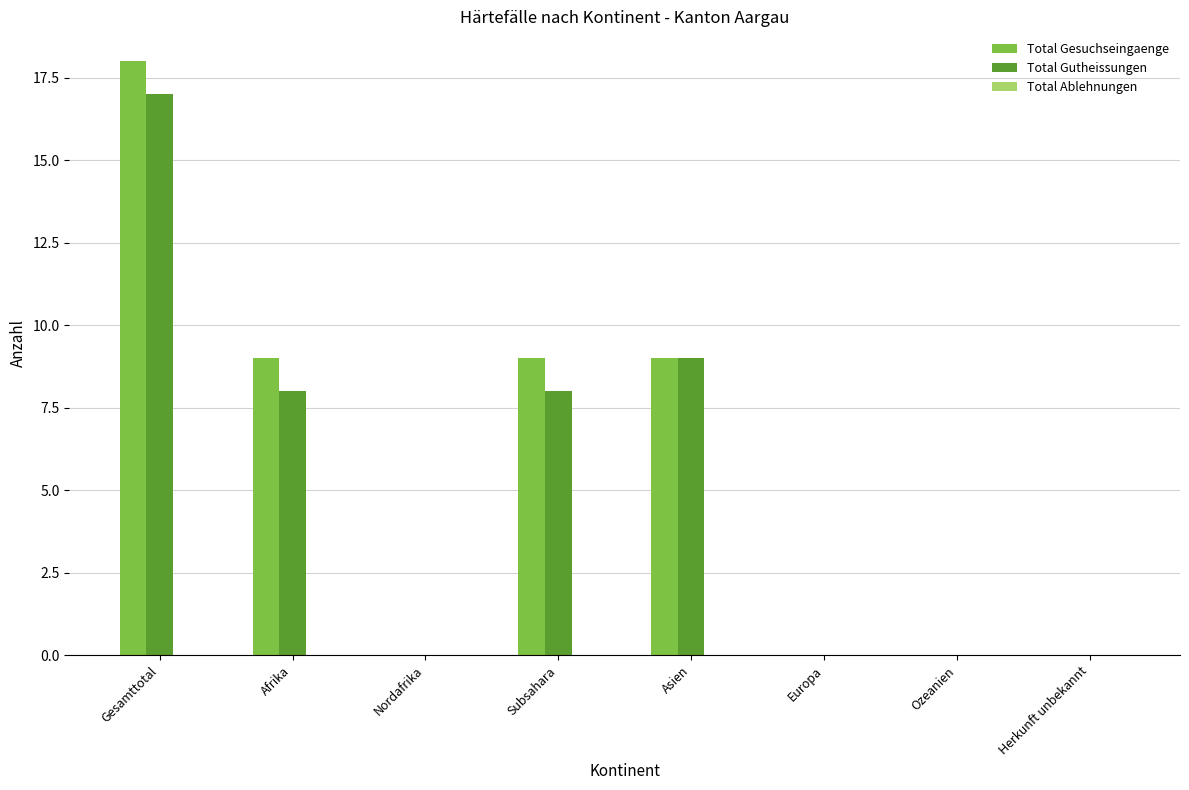

Which series changed the most between Gesamttotal and Nordafrika?

Total Gesuchseingaenge